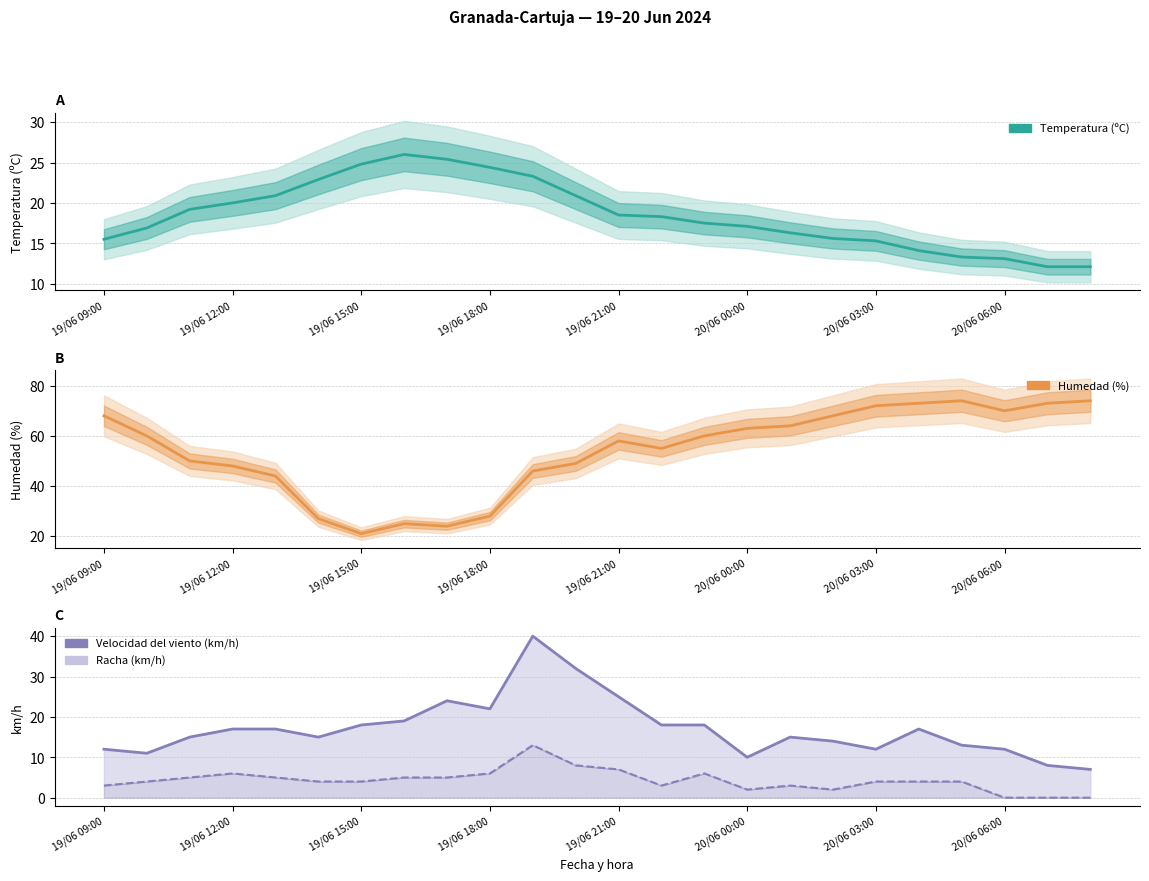

True or false: Temperatura (ºC) has a value of 9.8 at 17.

False